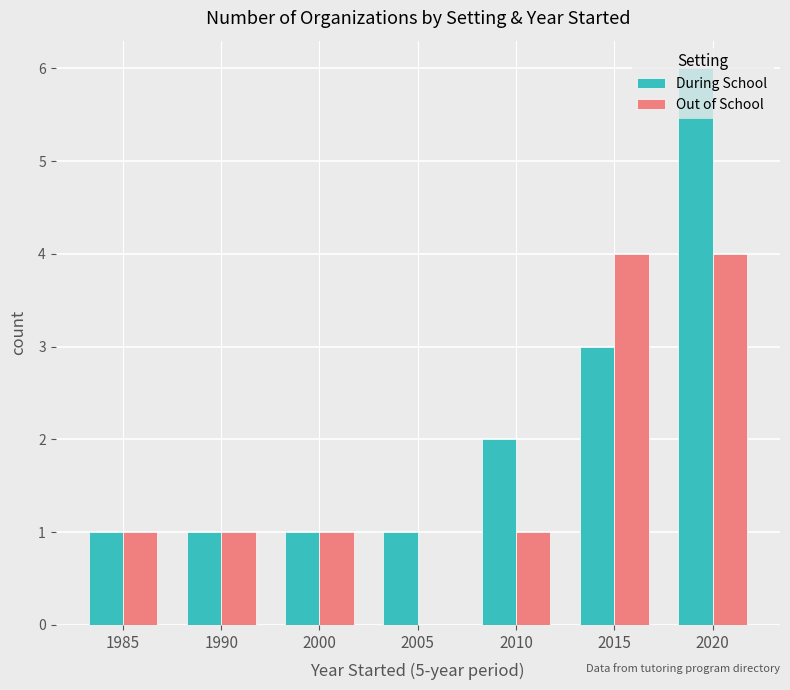

Reading left to right, transcribe all the data shown in this chart.

During School: 1985=1	1990=1	2000=1	2005=1	2010=2	2015=3	2020=6
Out of School: 1985=1	1990=1	2000=1	2005=0	2010=1	2015=4	2020=4